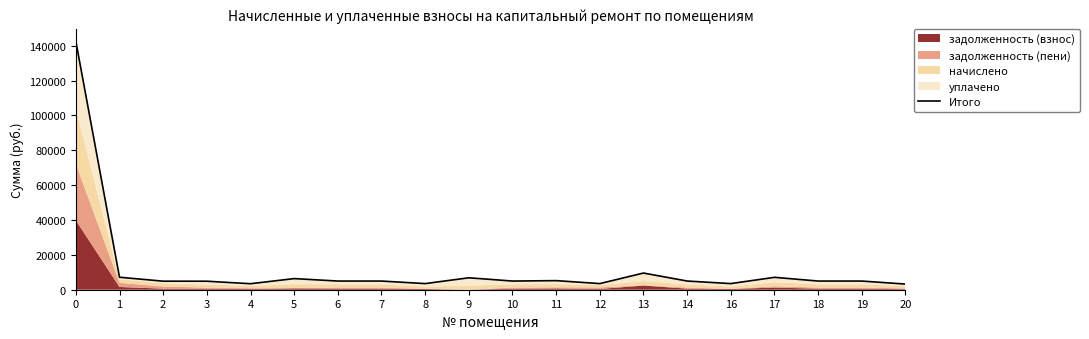

Where is the data nearest to the value 72885?

13